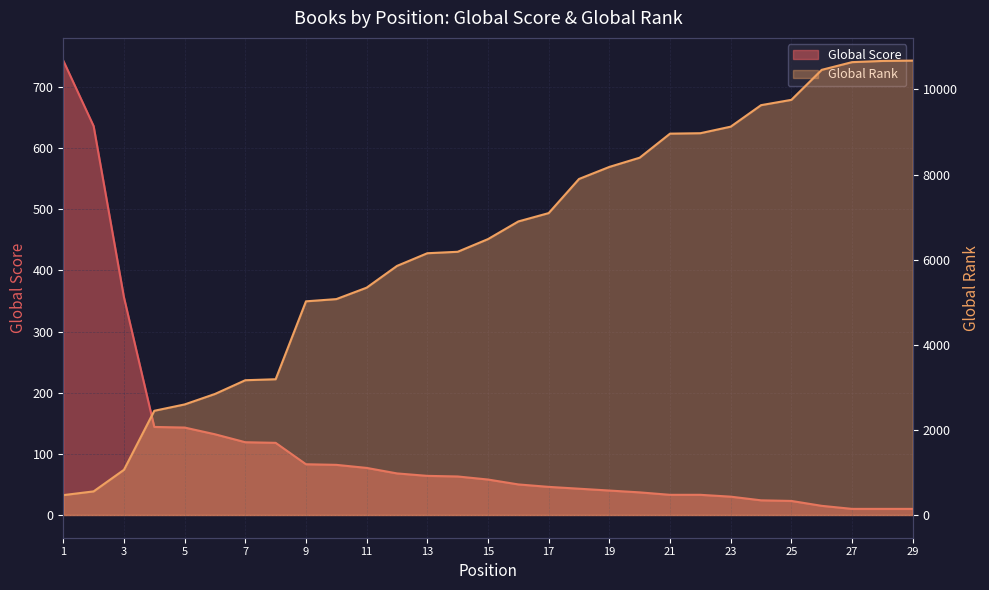

Which category has the lowest value across all series?

27